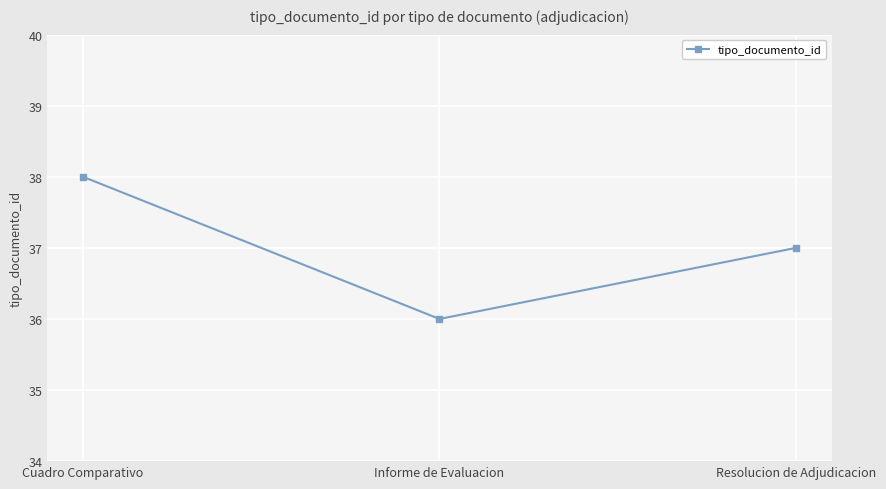

Where does the data first go above 37?

Cuadro Comparativo